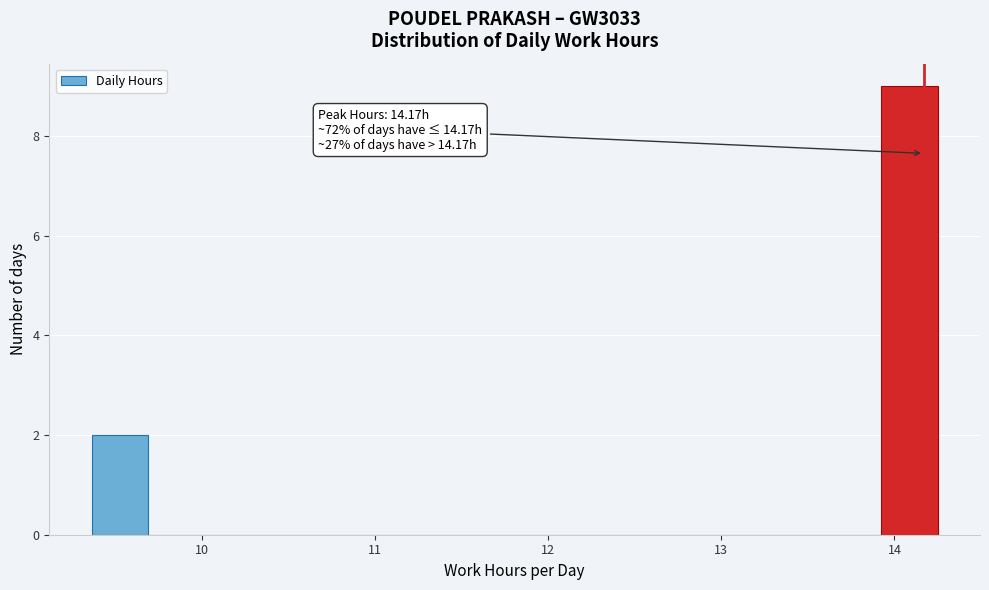

Around what value on the x-axis is the tallest bar? Give the approximate position of its centre, as read against the axis.

14.1